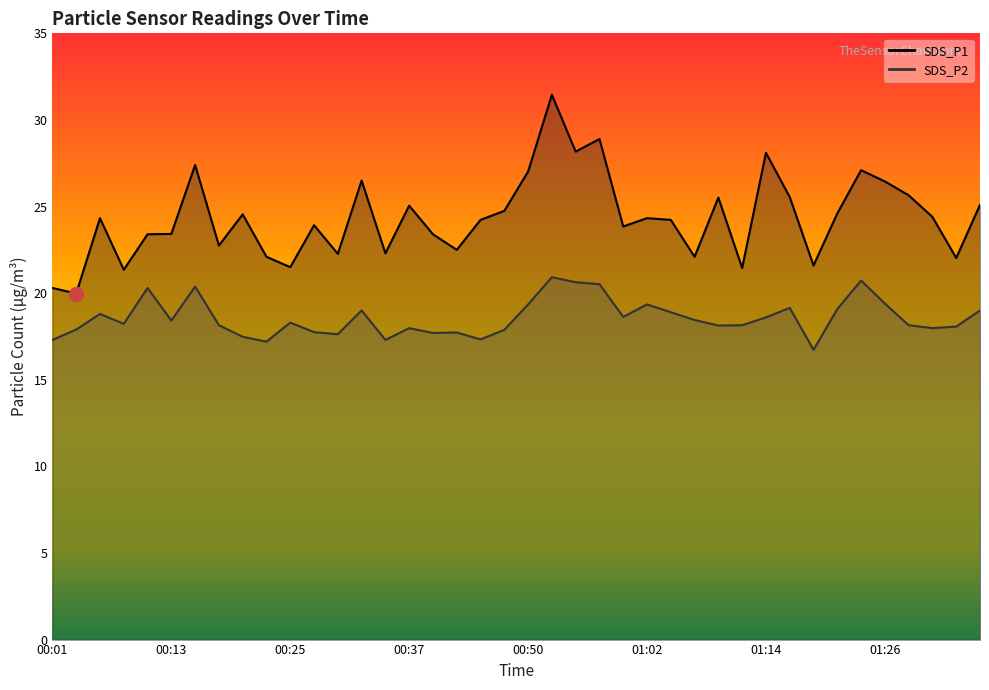

Which series changed the most between 00:57 and 01:09?

SDS_P1